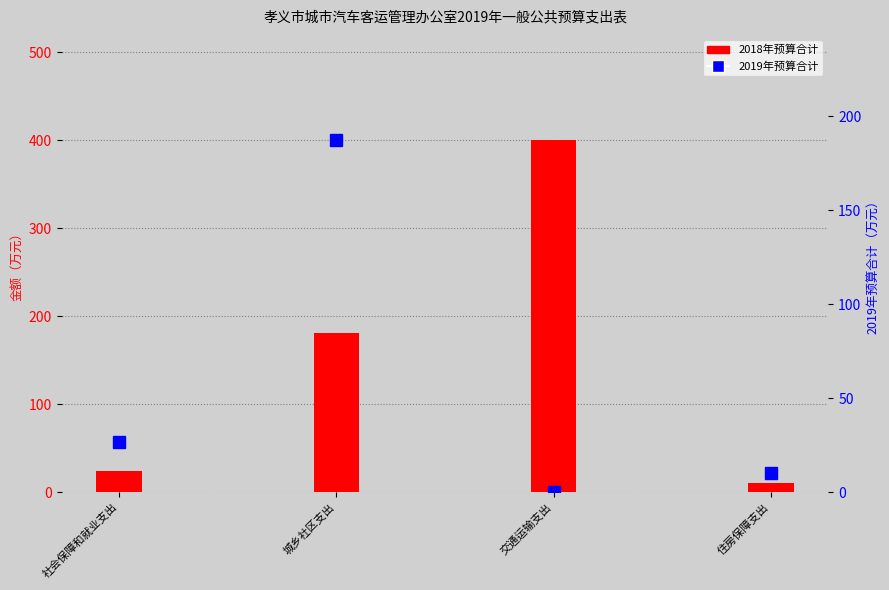

Which category has the highest value in the 2018年预算合计 series?

交通运输支出